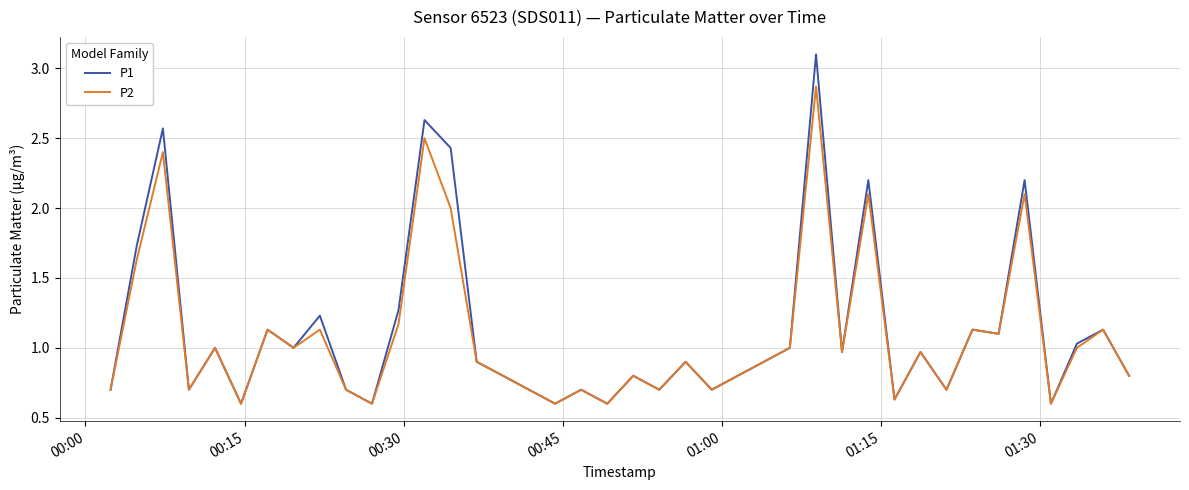

Which series has the largest range (max minus min)?

P1